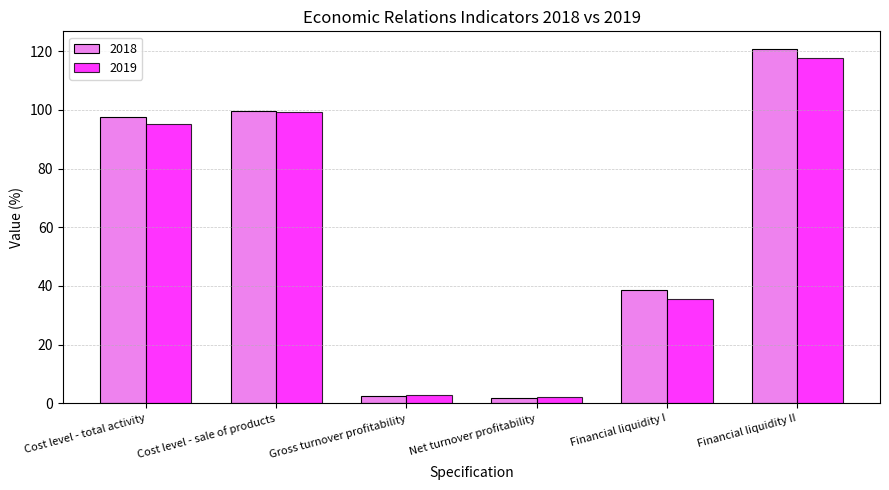

Are the bars horizontal?

No